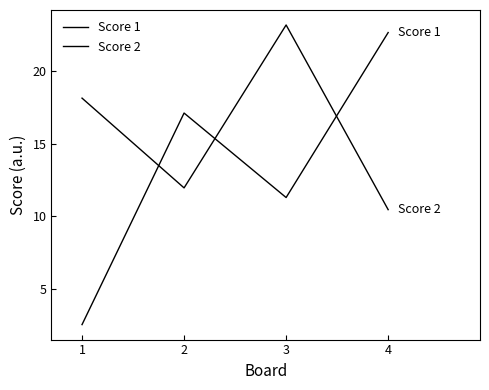

What is the average value of the Score 1 series?

13.4